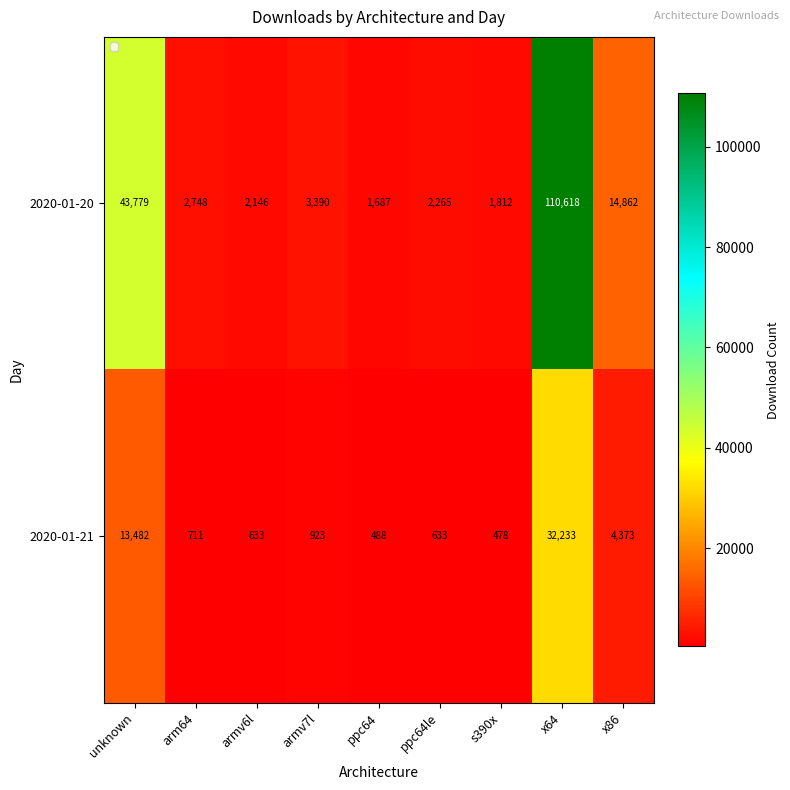

What is the average value of the 2020-01-21 series?

5995